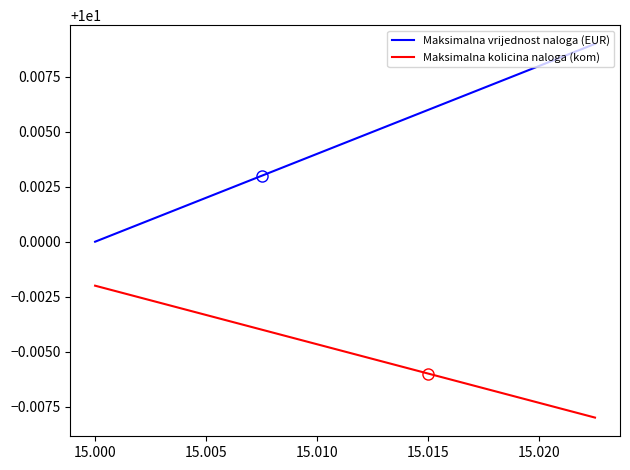

List the series in order of their overall mean, lowest first.

Maksimalna kolicina naloga (kom), Maksimalna vrijednost naloga (EUR)